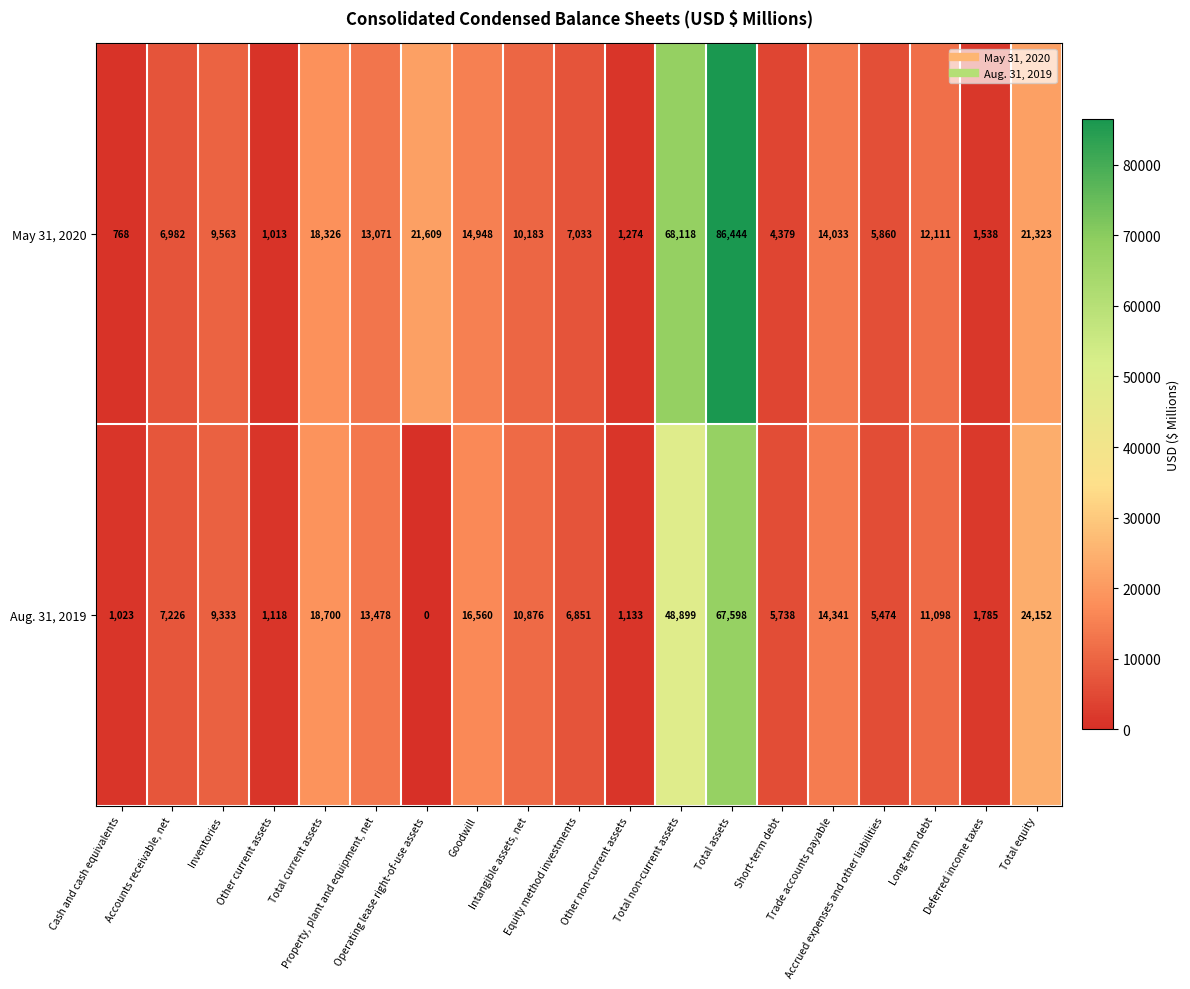

What is the difference between the highest and lowest values at Deferred income taxes?

247